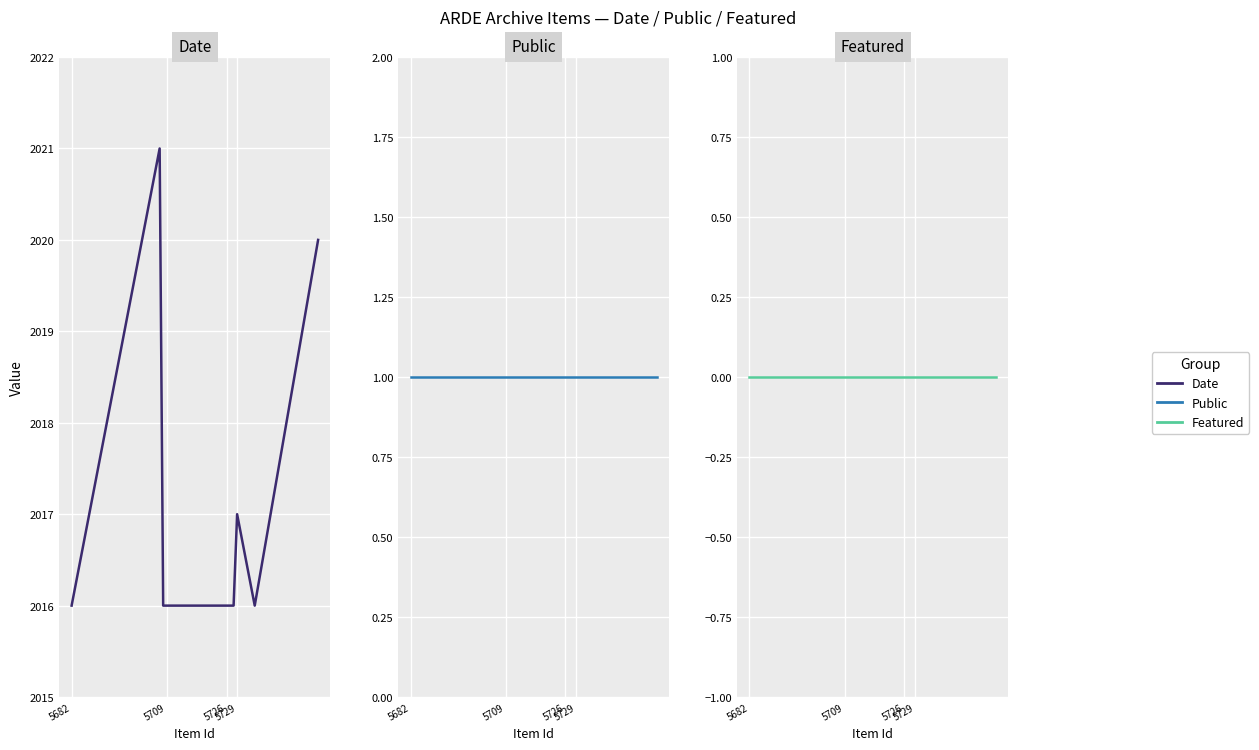

True or false: Date and Featured intersect in this chart.

False